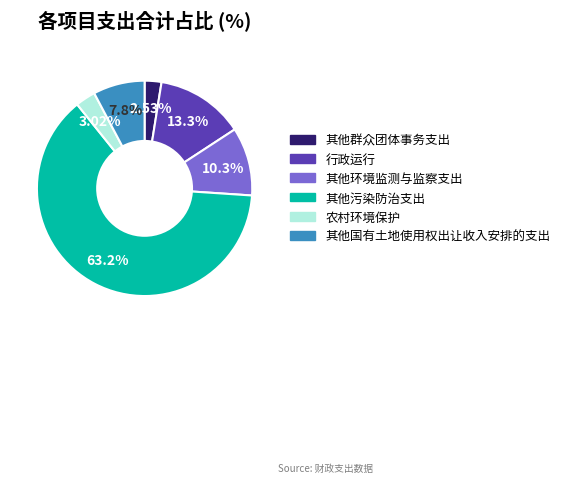

What percentage do 其他污染防治支出 and 农村环境保护 together represent?

66.2%